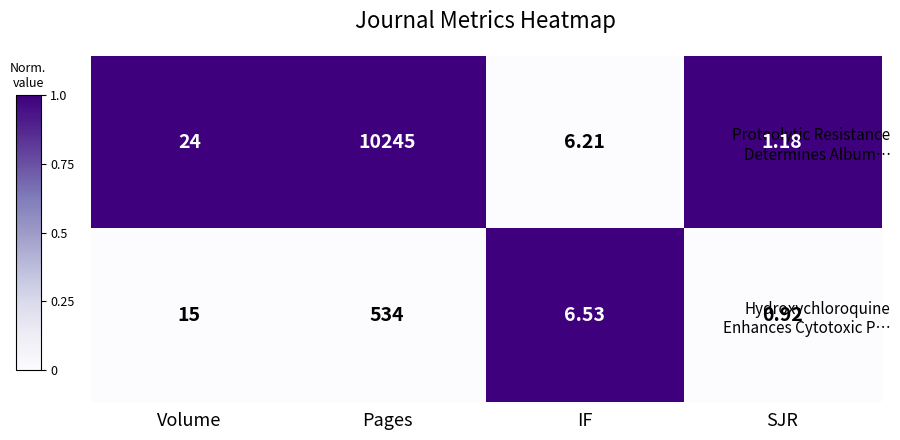

Which label corresponds to the largest value in the chart?

Pages